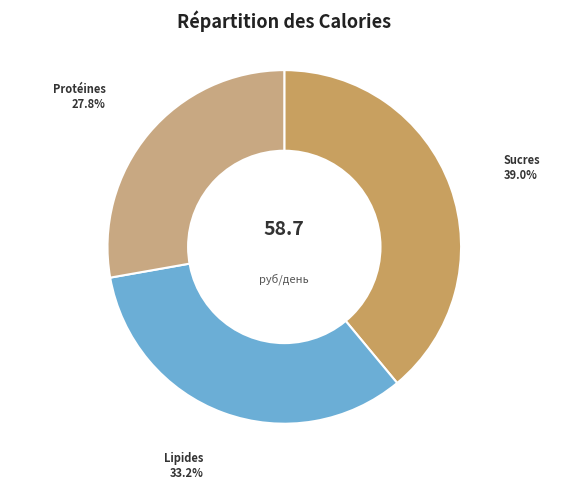

What is the largest slice in the pie chart?

Sucres